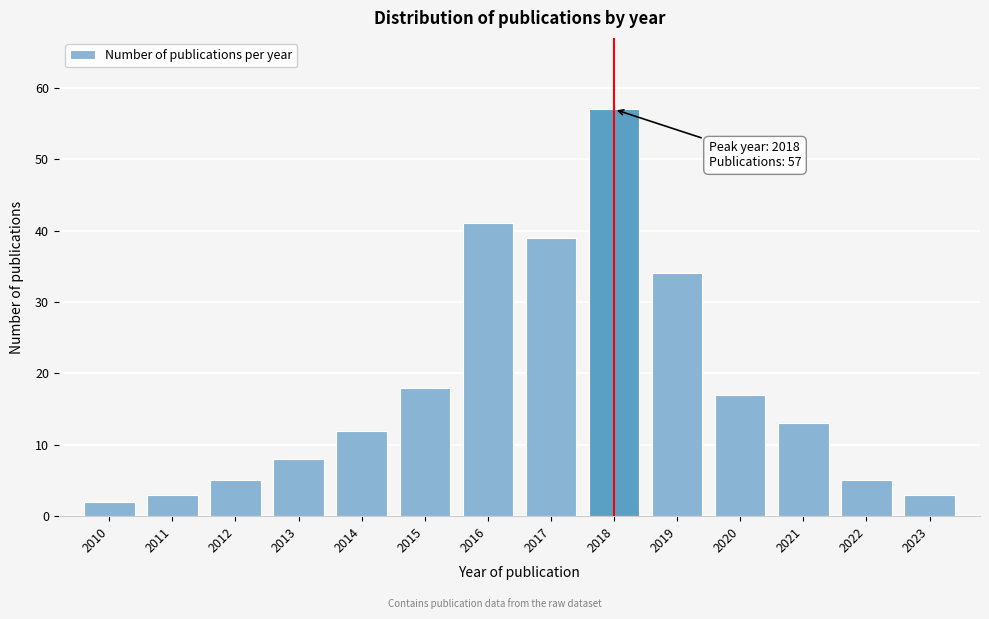

Reading left to right, what are all the values shown in this chart?

2010=2	2011=3	2012=5	2013=8	2014=12	2015=18	2016=41	2017=39	2018=57	2019=34	2020=17	2021=13	2022=5	2023=3